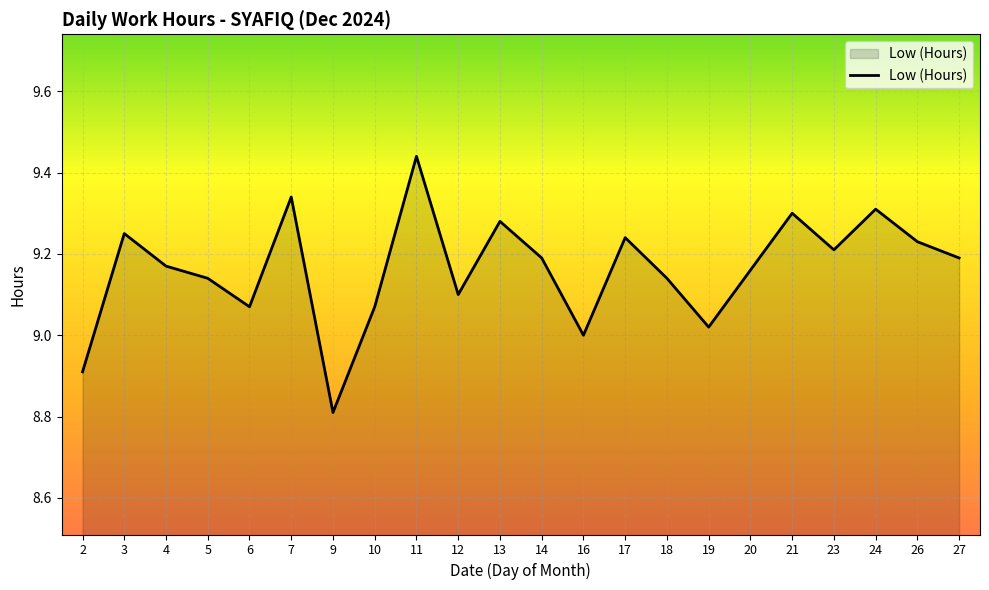

What is the smallest value displayed?

8.8